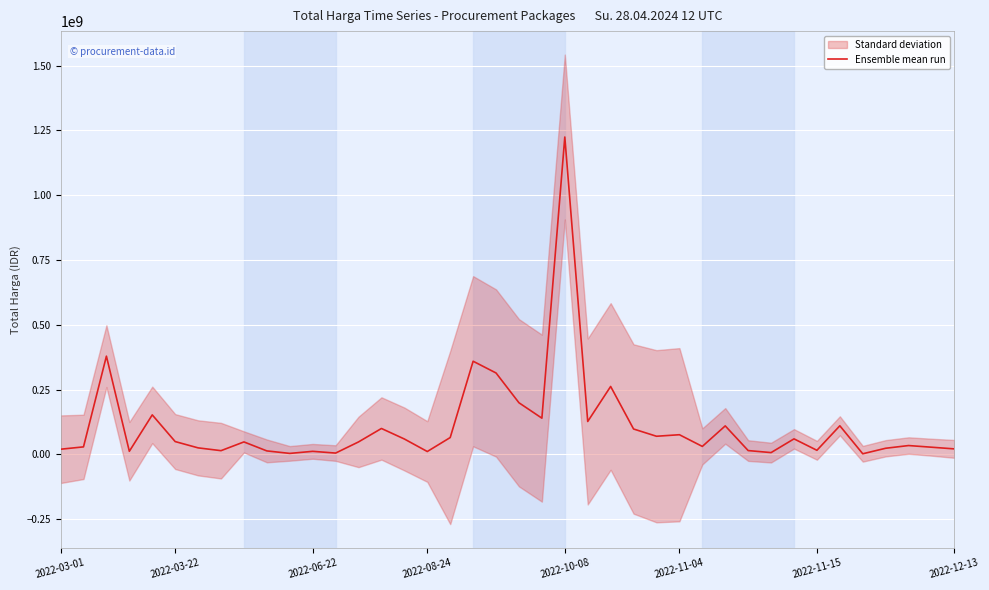

Reading left to right, what are all the values shown in this chart?

19950000	29000000	379075000	12000000	152477000	49478000	25200000	14400000	48140000	13442000	3825000	11800000	5093000	48140000	100000000	59375000	11100000	65000000	359500000	314121780	199200000	139800000	1224682000	127000000	262118150	98000000	70000000	75920000	30800000	110000000	14750000	6936000	59935000	15787200	110389990	2395750	23680800	34132505	27720000	21231000